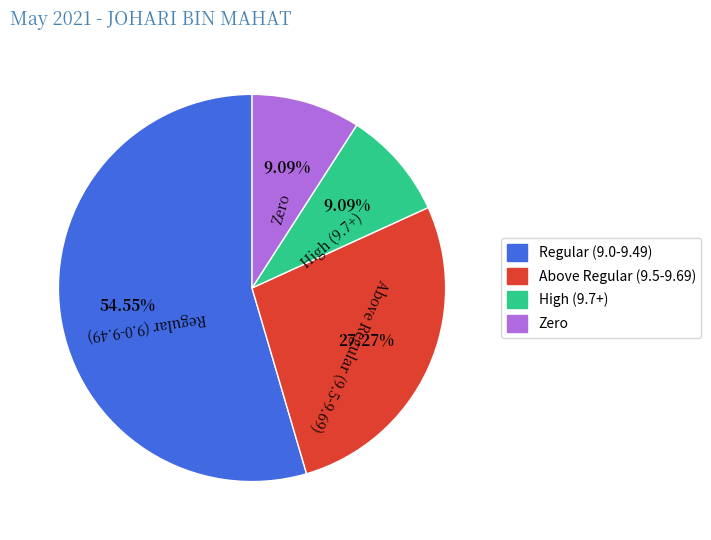

What is the ratio of the value at Regular (9.0-9.49) to the value at High (9.7+)?

6.0